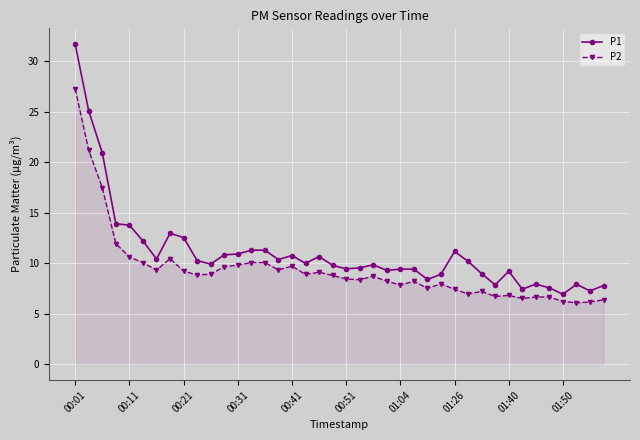

Which series has the largest range (max minus min)?

P1